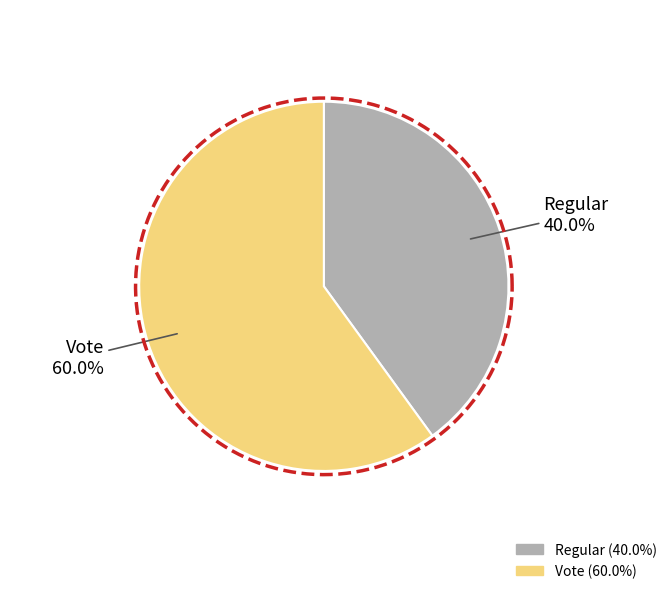

To the nearest percent, what percentage of the pie is Regular?

40%